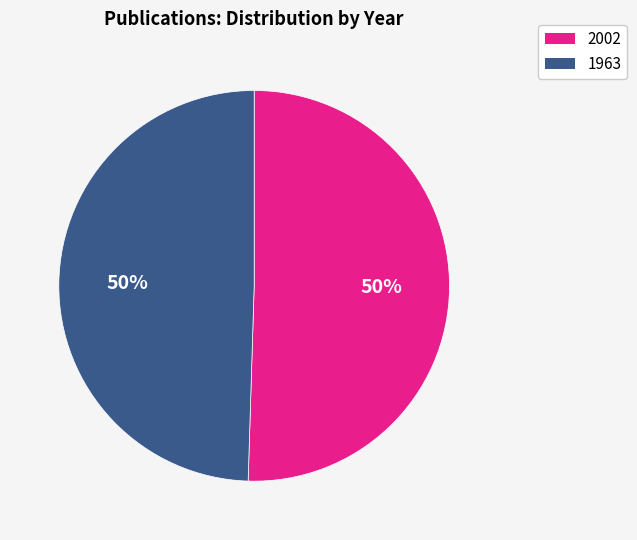

Combined, do 1963 and 2002 account for over 50%?

Yes